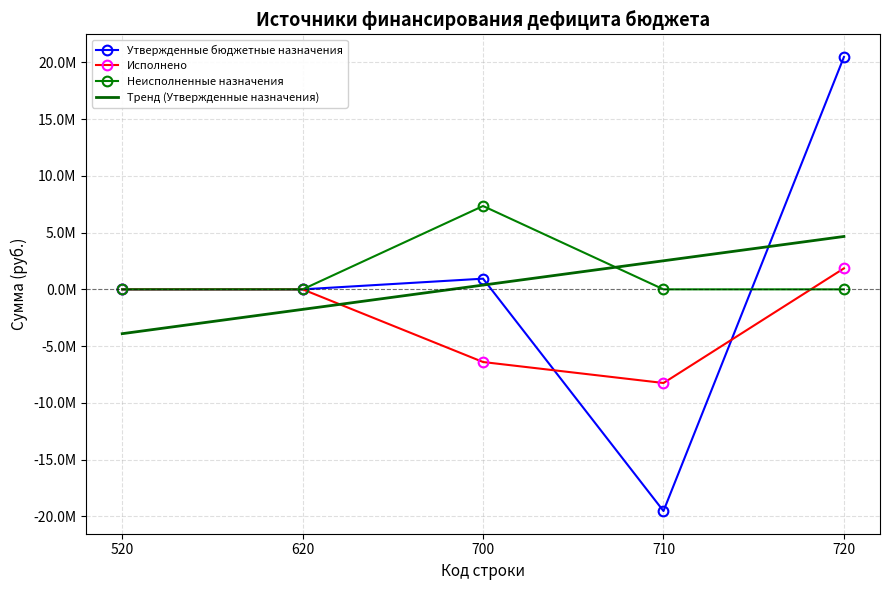

What are all the series names shown in the legend?

Утвержденные бюджетные назначения, Исполнено, Неисполненные назначения, Тренд (Утвержденные назначения)